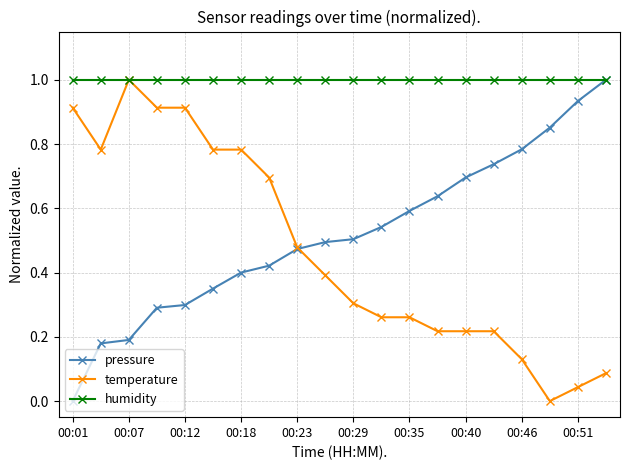

Which series has the largest total across all categories?

humidity